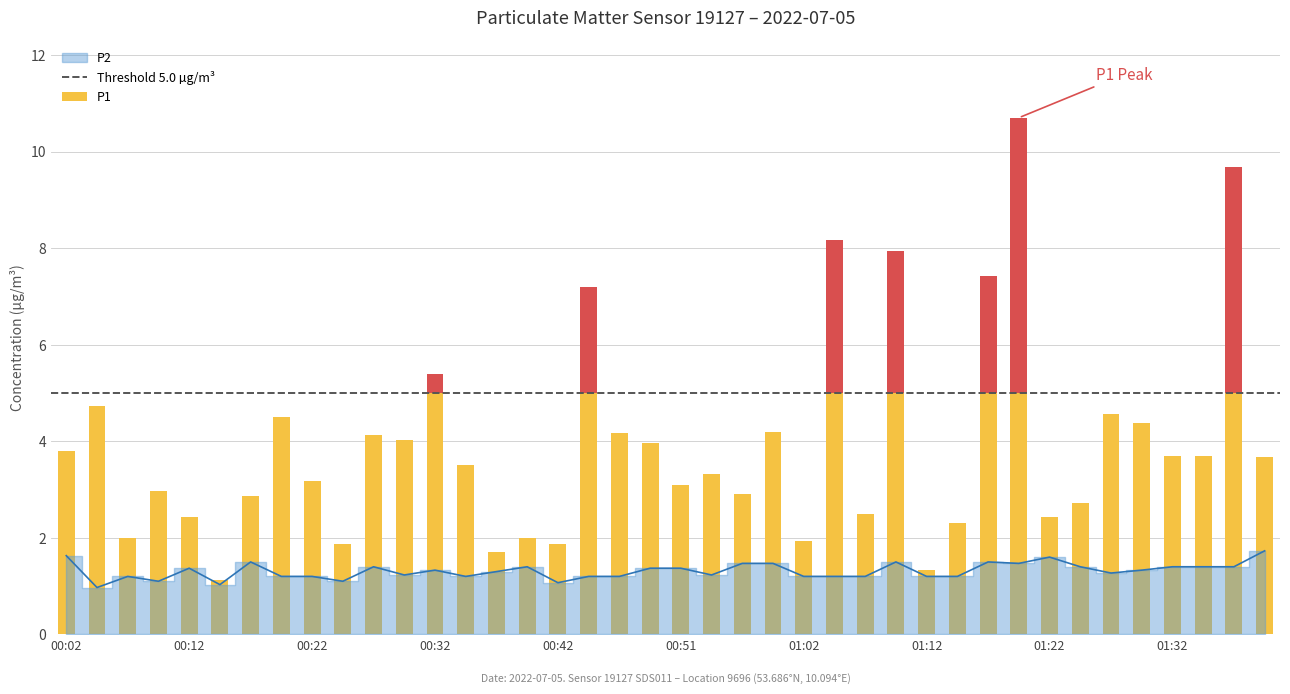

The chart shows a value of 1.2 at 01:14. True or false?

True